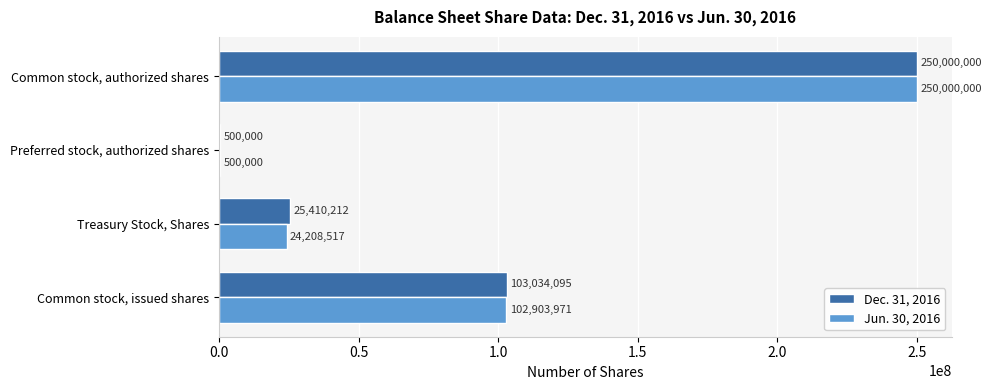

What is the sum of the Dec. 31, 2016 values at Common stock, authorized shares and Common stock, issued shares?

353034095